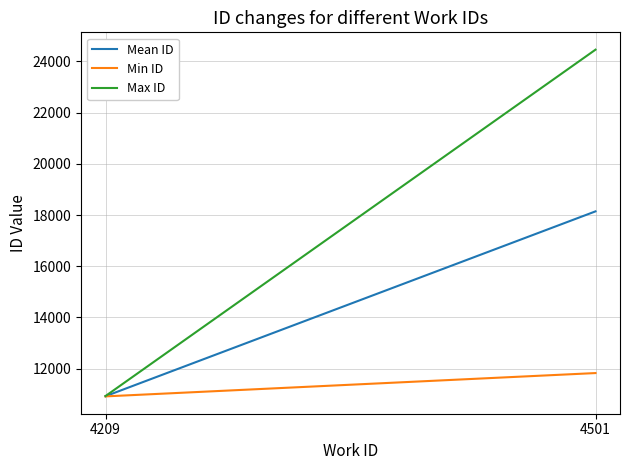

How many lines are shown in the chart?

3